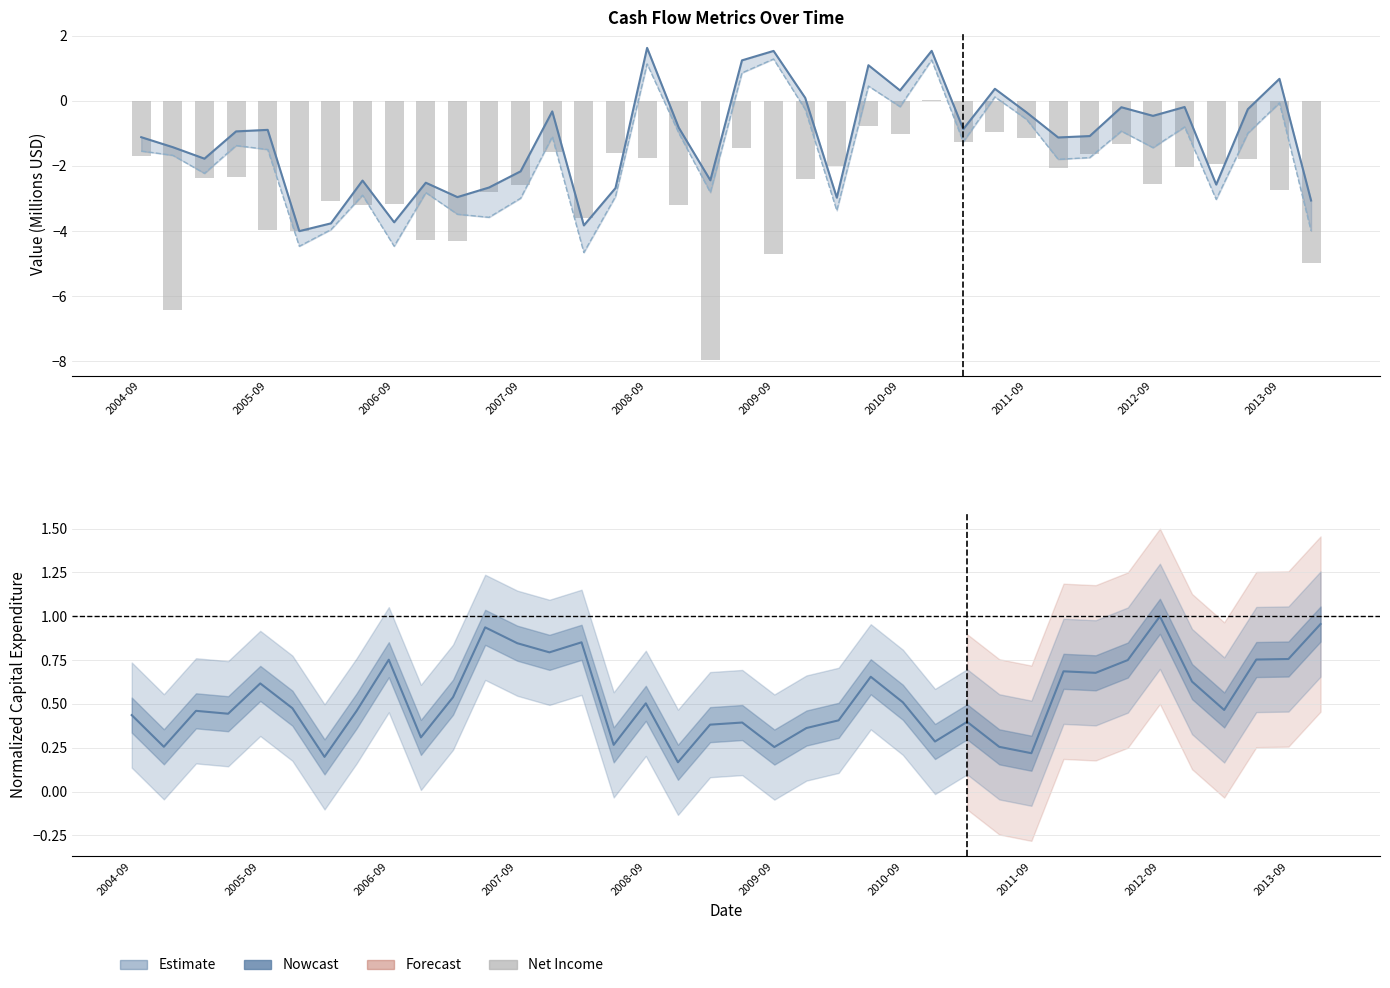

How many series are shown in this chart?

4